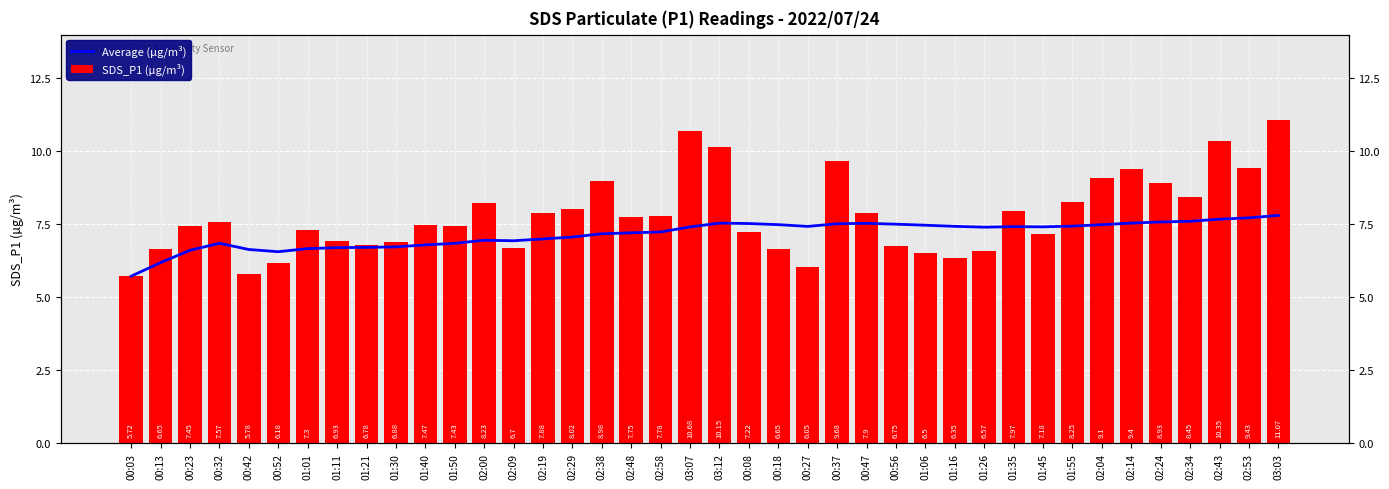

How many data points does each series have?

40